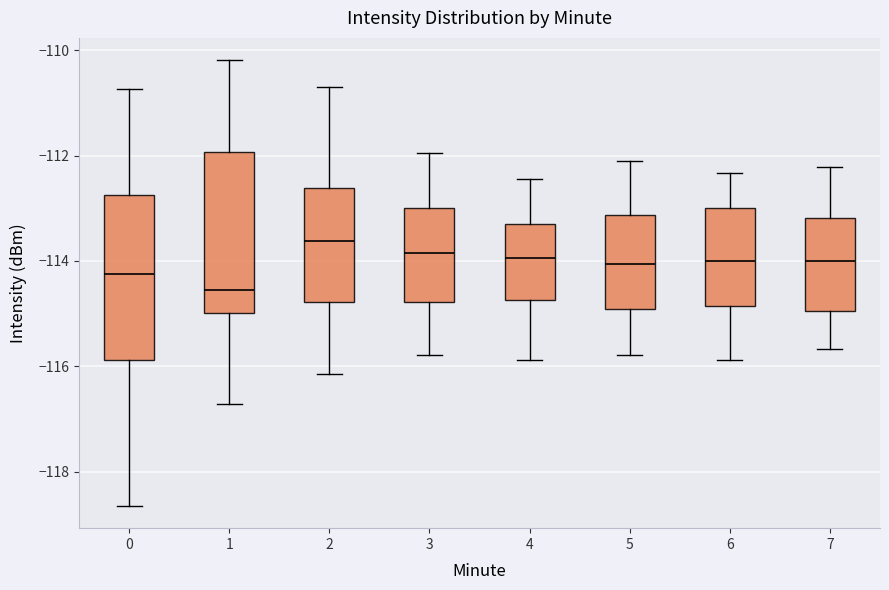

Where is the lower edge of the box at x = 7 on the y-axis? The values are not printed on the chart, so give them approximately, as read against the axis.

-115.0